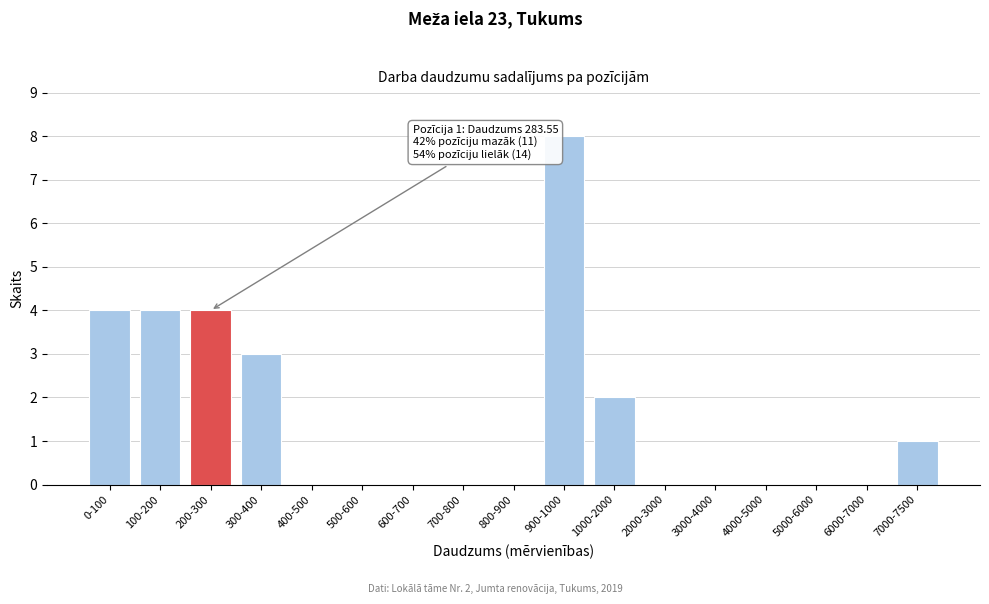

Reading right to left, what are all the values shown in this chart?

7000-7500=1	6000-7000=0	5000-6000=0	4000-5000=0	3000-4000=0	2000-3000=0	1000-2000=2	900-1000=8	800-900=0	700-800=0	600-700=0	500-600=0	400-500=0	300-400=3	200-300=4	100-200=4	0-100=4